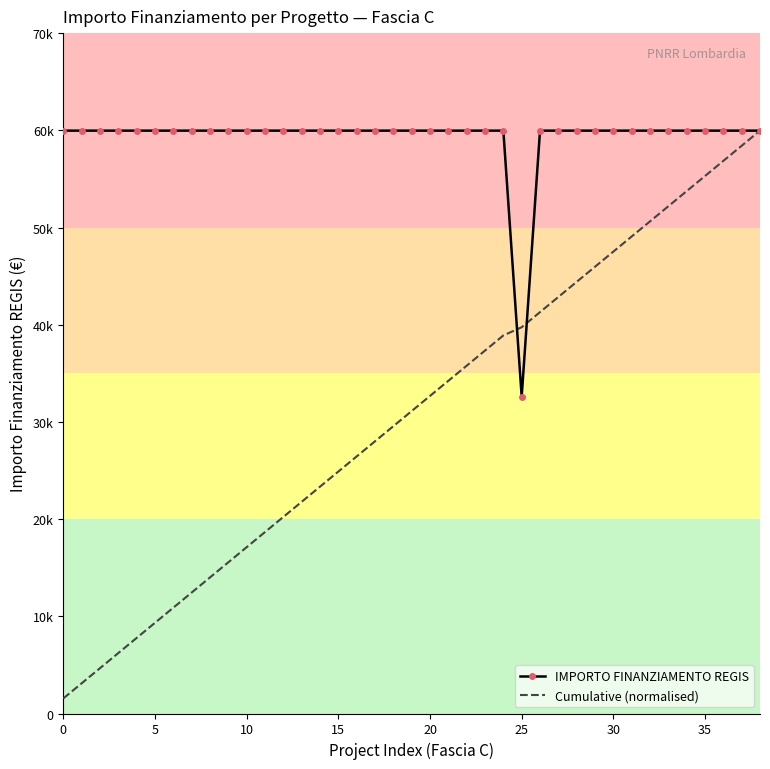

What are all the series names shown in the legend?

IMPORTO FINANZIAMENTO REGIS, Cumulative (normalised)